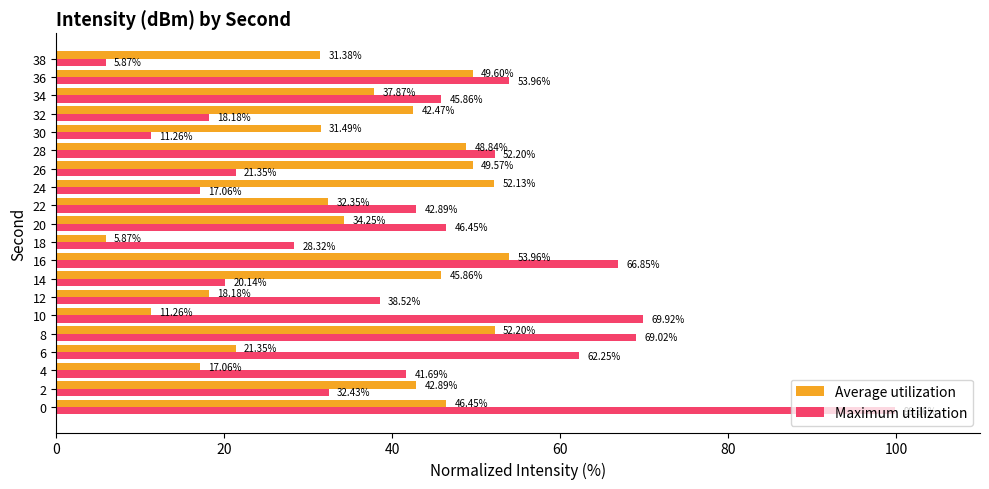

What is the spread (max minus min) of values at 16?

12.9